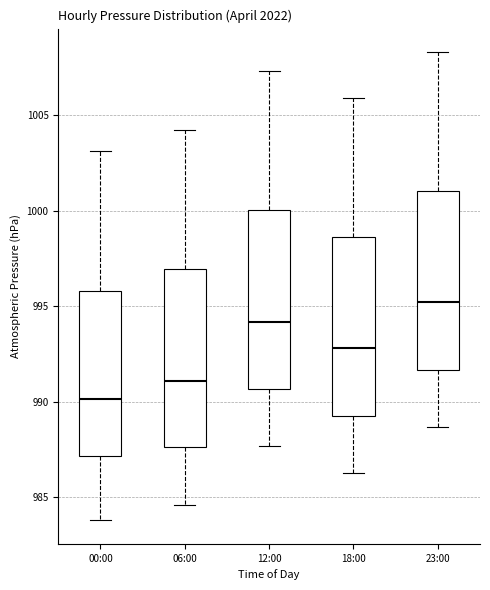

Reading left to right, transcribe this box plot: for each box, give where its median line is, the range the box spans, and where its two whiskers end, as read against the y-axis. The values are not printed on the chart, so give them approximately, as read against the axis.

00:00: median 990.0, box 987.0 to 996.0, whiskers 984.0 to 1003.0
06:00: median 991.0, box 987.5 to 997.0, whiskers 984.5 to 1004.0
12:00: median 994.0, box 990.5 to 1000.0, whiskers 987.5 to 1007.5
18:00: median 993.0, box 989.5 to 998.5, whiskers 986.5 to 1006.0
23:00: median 995.0, box 991.5 to 1001.0, whiskers 988.5 to 1008.5